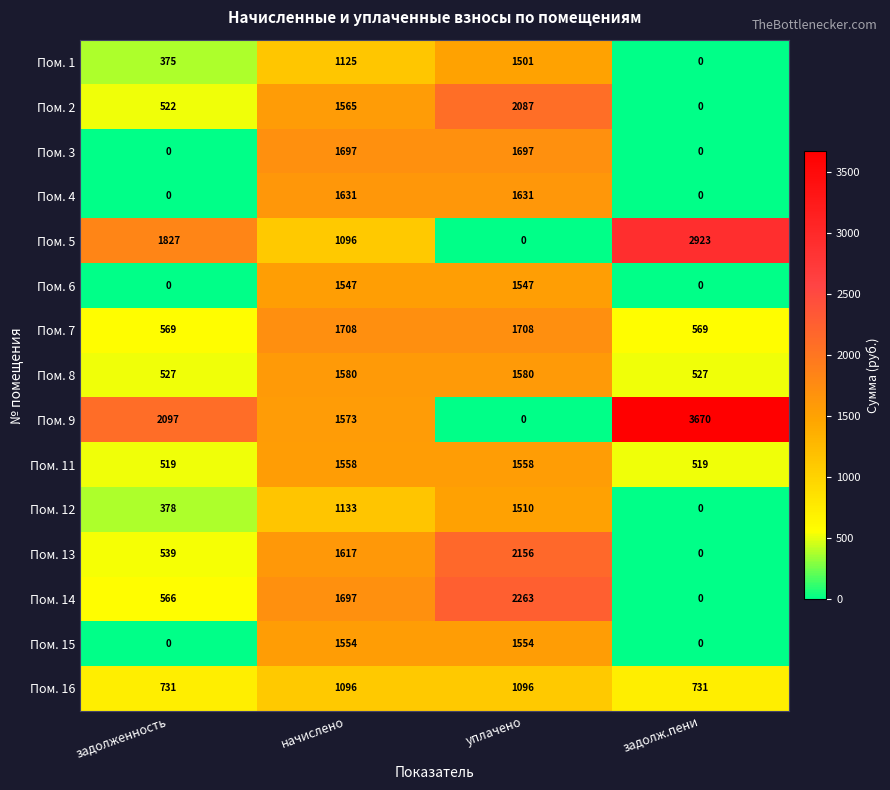

Is it true that Пом. 6 equals 1547 at начислено?

True